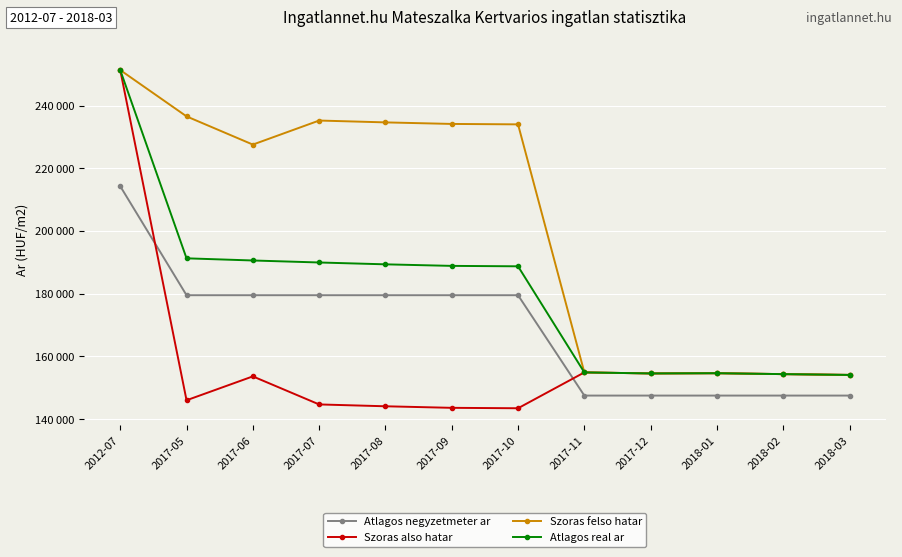

Is the value of Szoras felso hatar at 2017-09 greater than the value of Atlagos negyzetmeter ar at 2017-07?

Yes